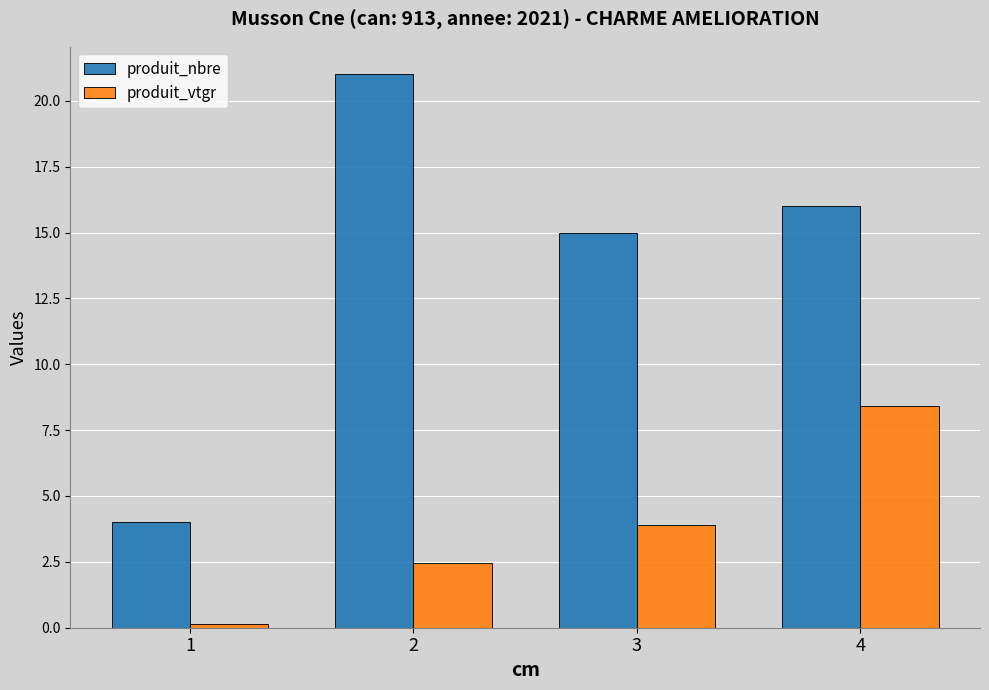

What is the sum of the produit_nbre values at 3 and 2?

36.0